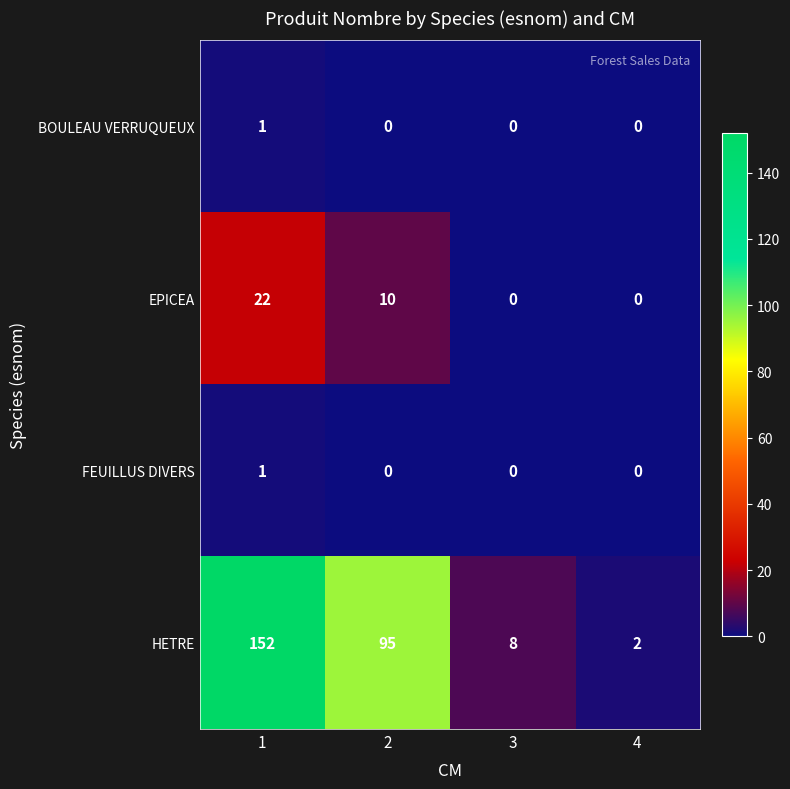

What is the difference between the highest and lowest values at 1?

151